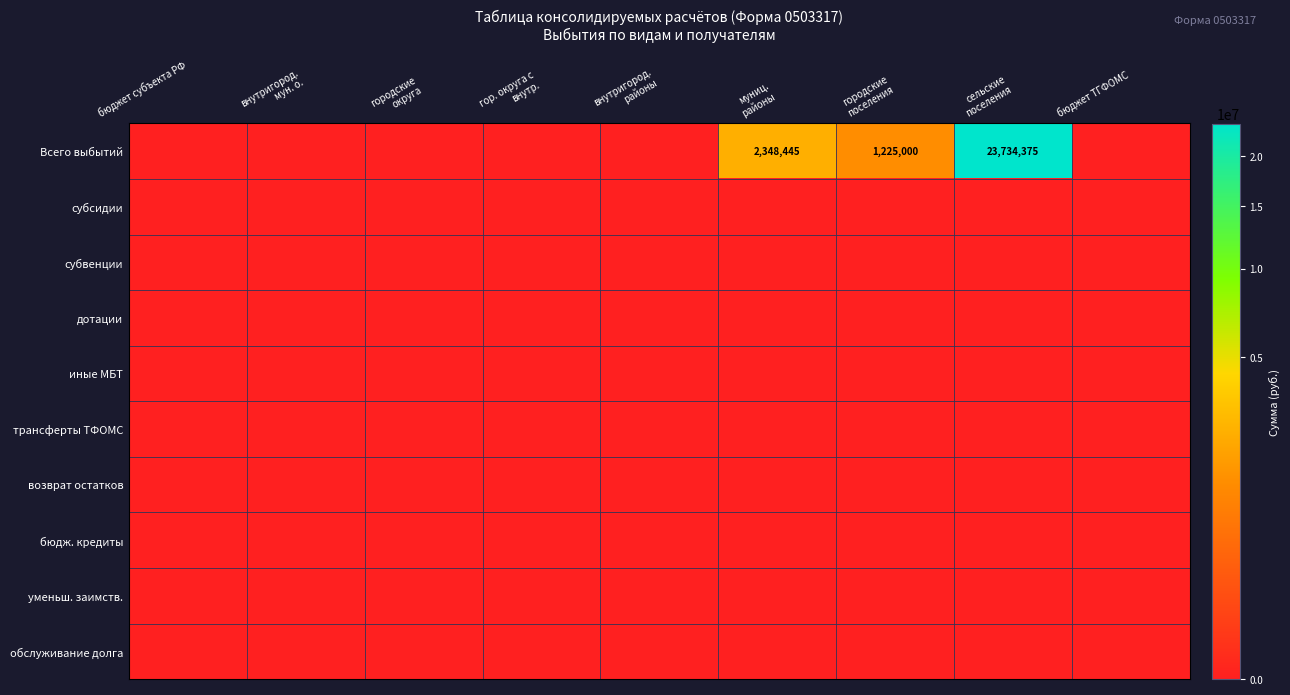

What is the total value across all series at сельские
поселения?

23734375.0